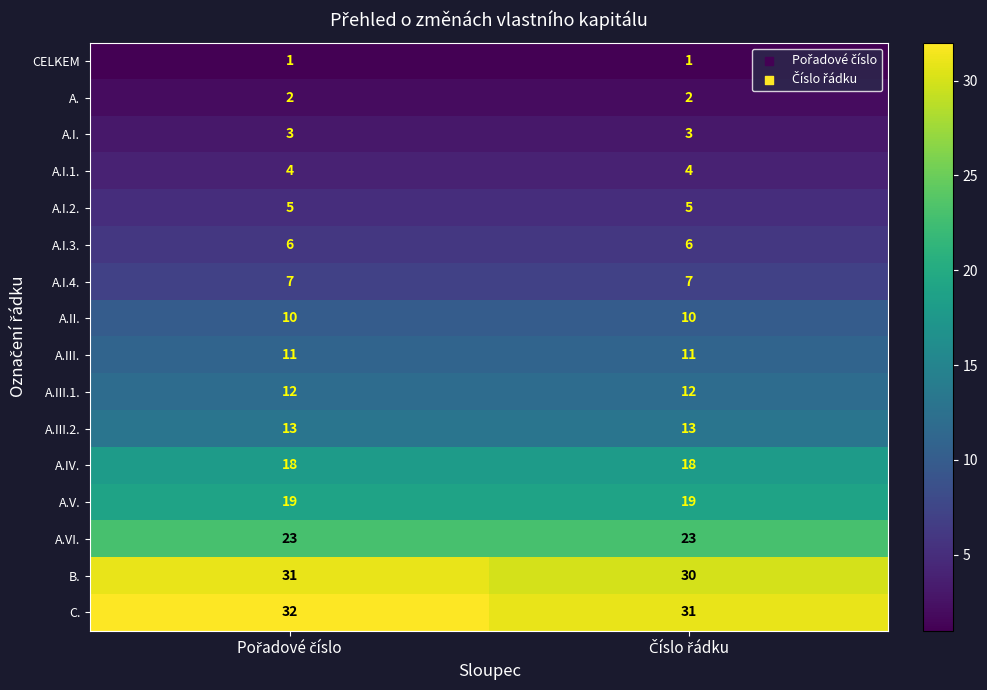

Which series has the largest total across all categories?

C.